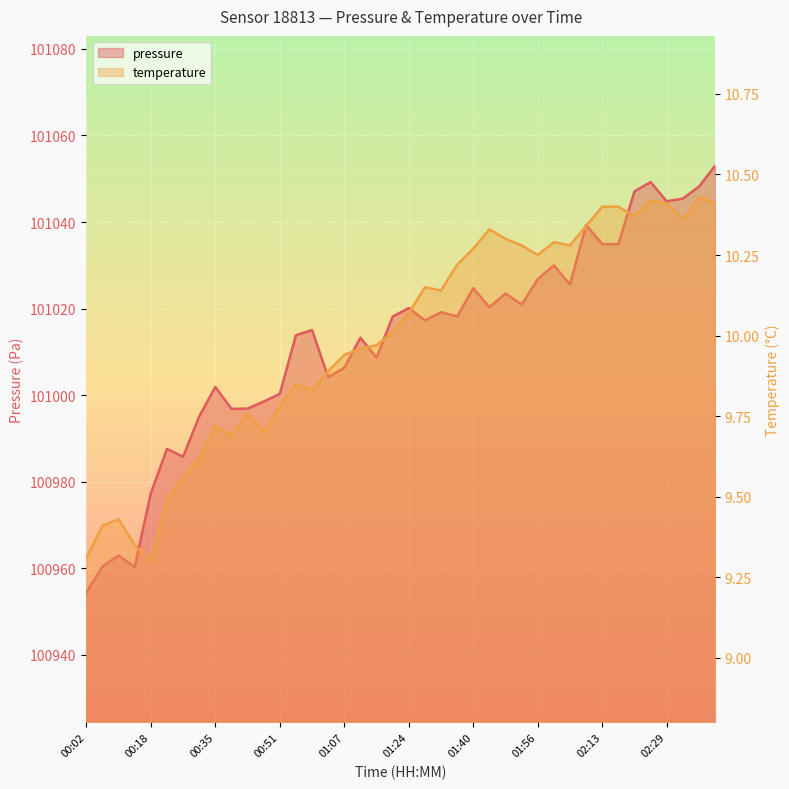

In pressure, how many points are higher than both neighbors (excluding endpoints)?

12